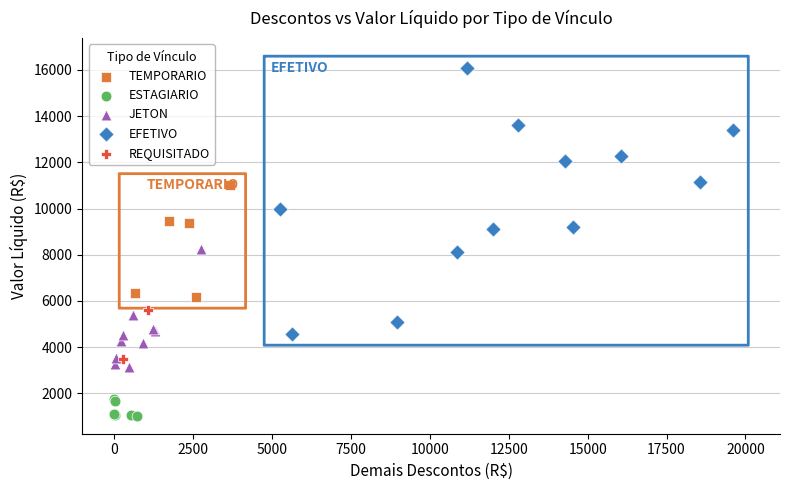

What are all the series names shown in the legend?

TEMPORARIO, ESTAGIARIO, JETON, EFETIVO, REQUISITADO